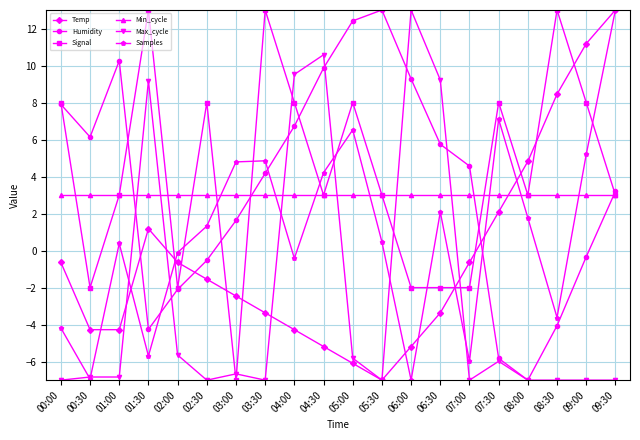

How many categories are shown in the chart?

20